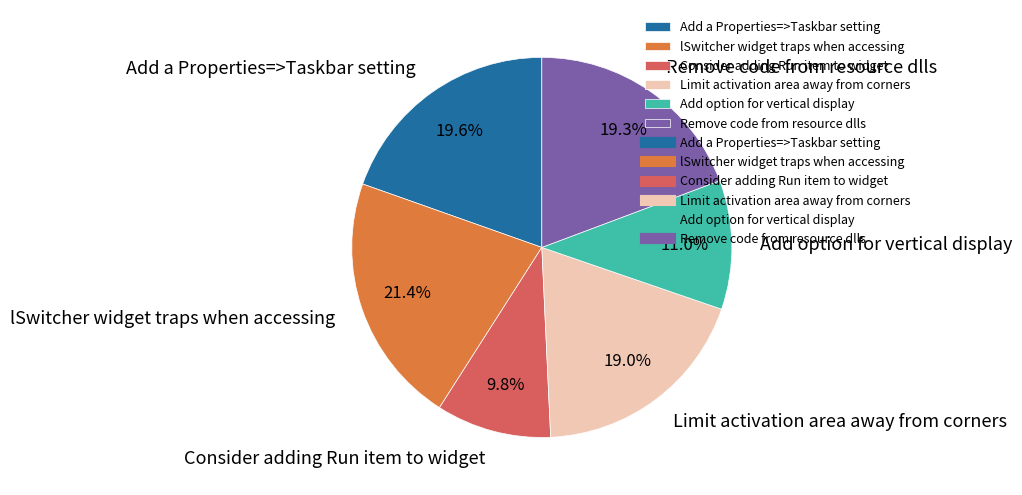

What percentage is NOT represented by Add a Properties=>Taskbar setting?

80.4%